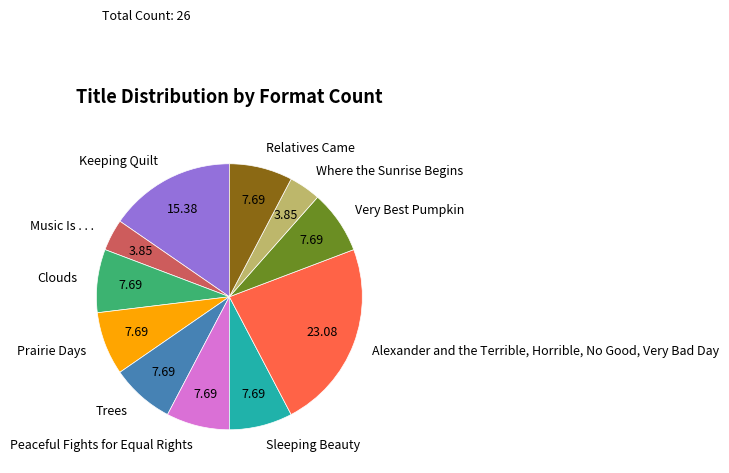

Combined, do Clouds and Trees account for over 50%?

No